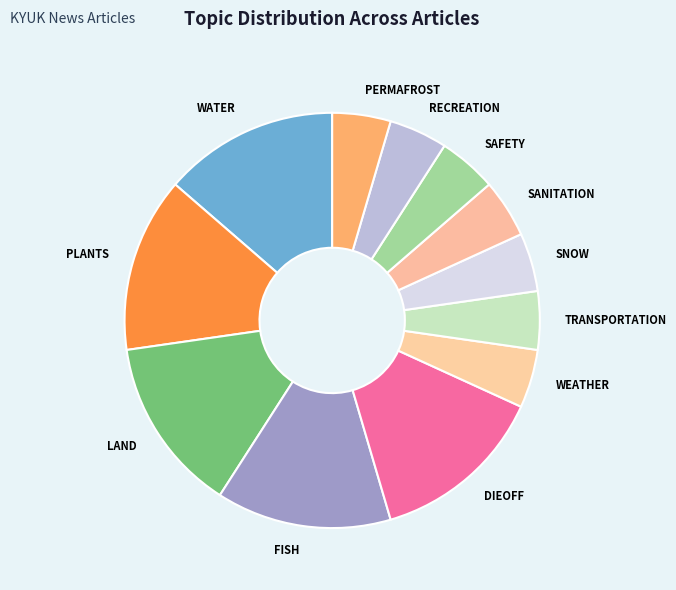

What is the ratio of the value at SANITATION to the value at SNOW?

1.0